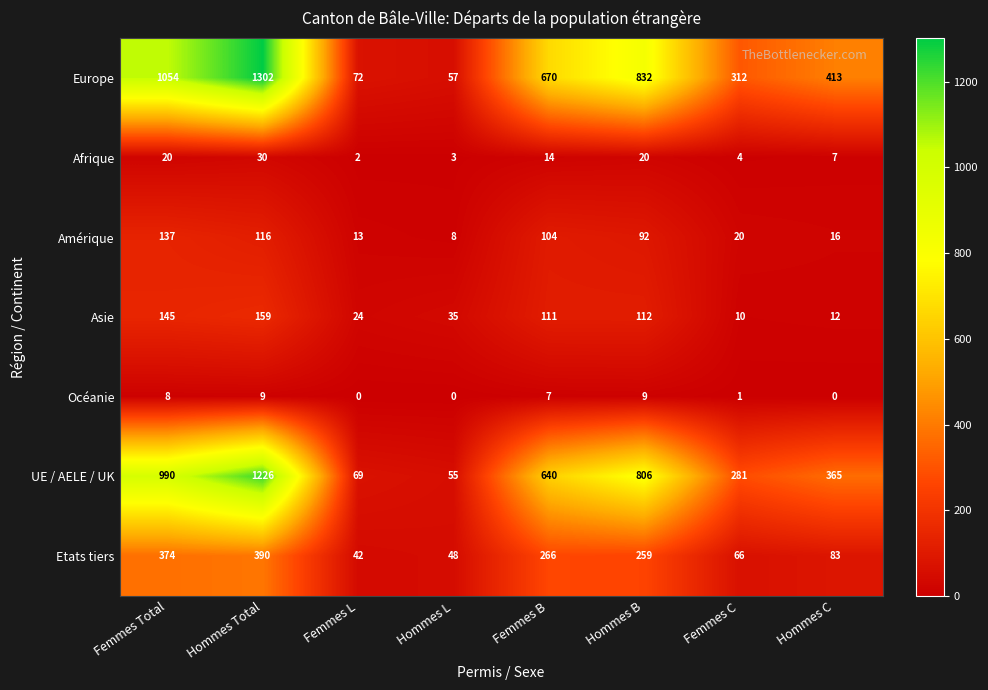

What is the sum of all Etats tiers values?

1528